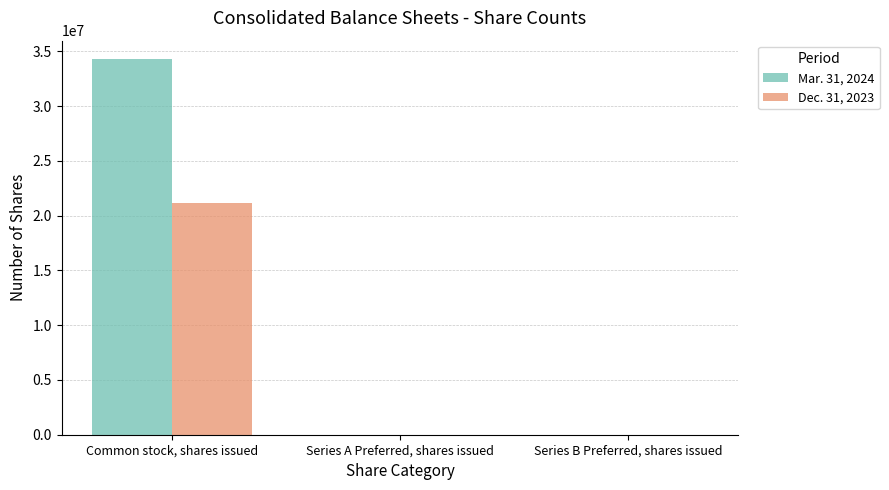

What is the highest value of the Mar. 31, 2024 series?

34251911